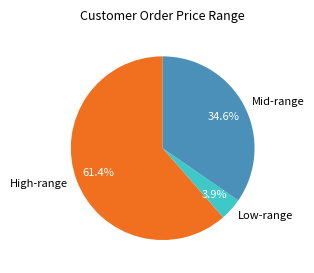

Which category accounts for the majority?

High-range